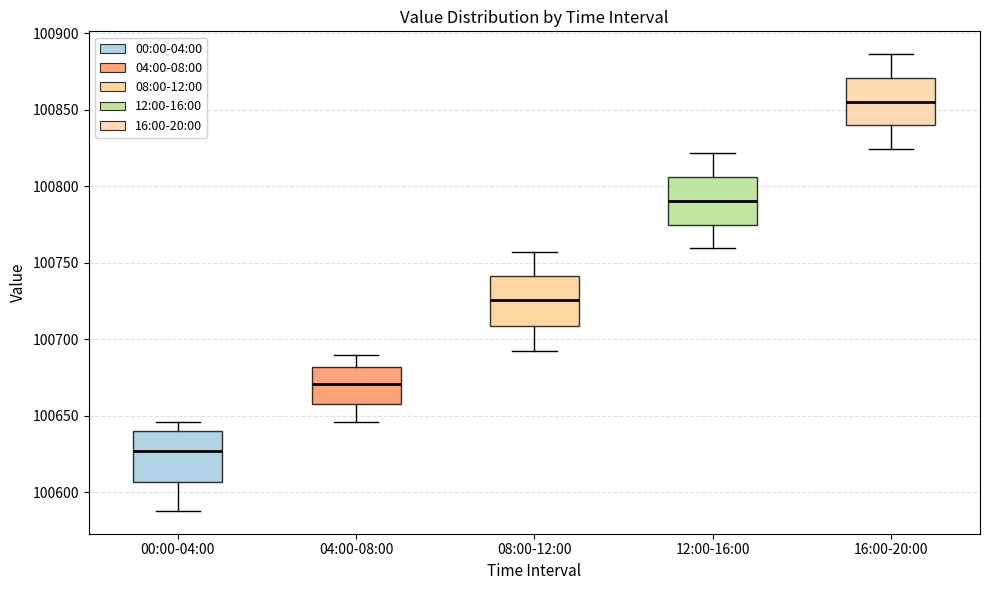

Where does the upper whisker of the box for 00:00-04:00 end on the y-axis? The values are not printed on the chart, so give them approximately, as read against the axis.

100645